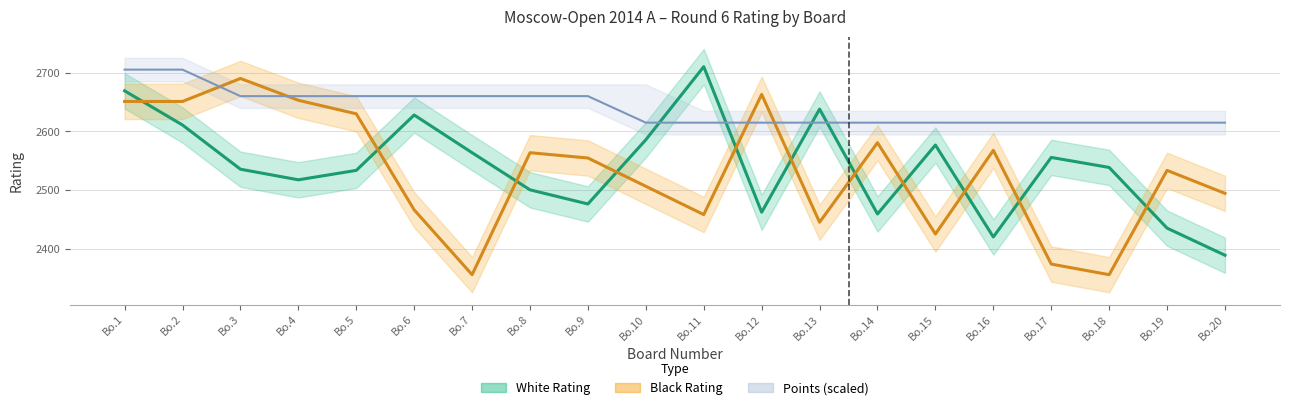

What is the value of the White Rating point at the 1st from the left?

2669